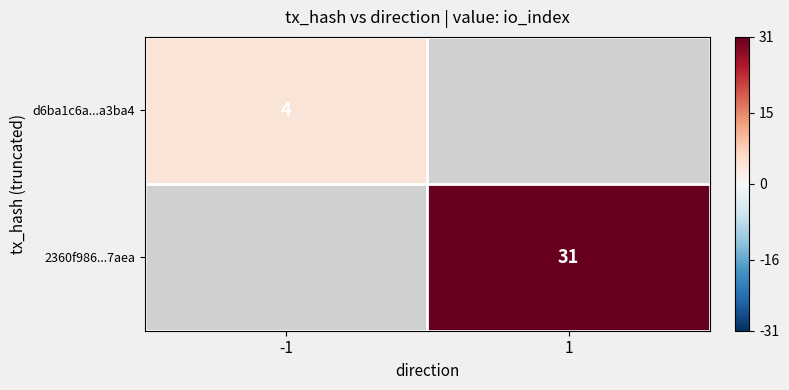

The 2360f986...7aea series shows 7.9 at 1. True or false?

False